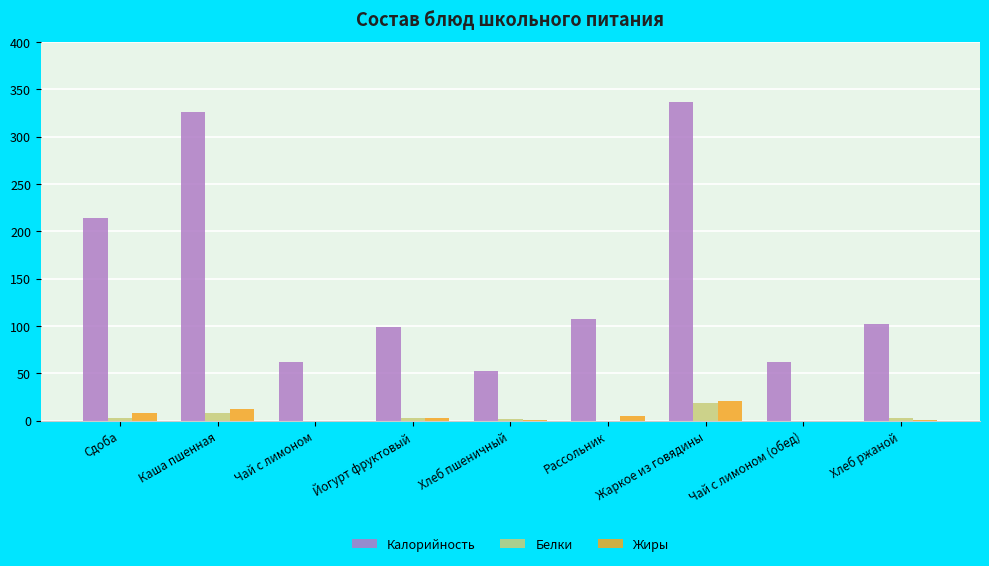

Between Каша пшенная and Йогурт фруктовый, which series saw the biggest shift?

Калорийность